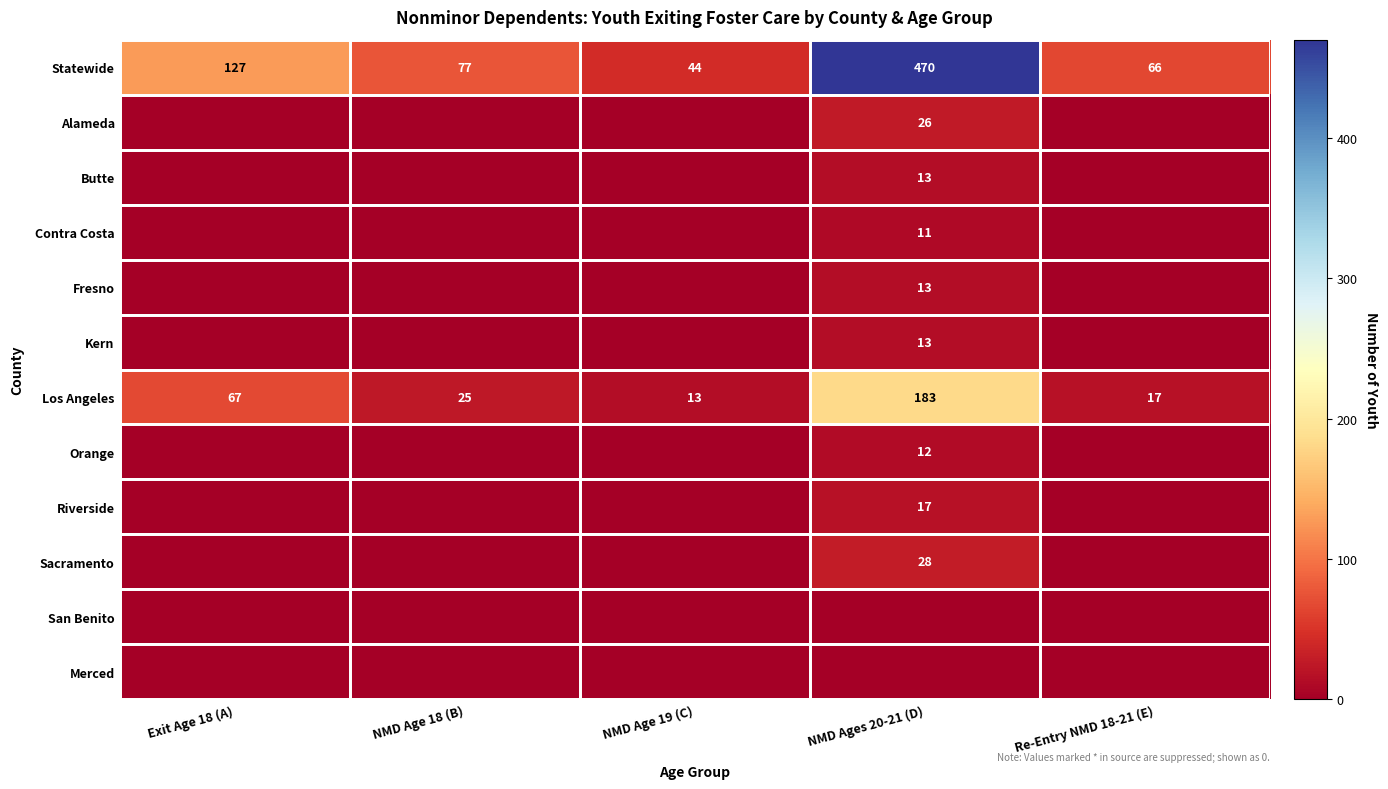

Where is Los Angeles nearest to the value 98?

Exit Age 18 (A)